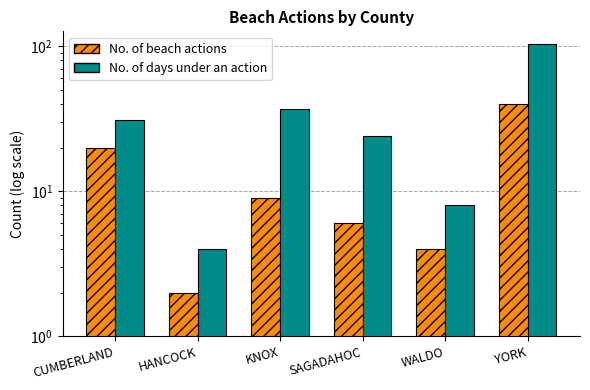

Which series has the largest total across all categories?

No. of days under an action